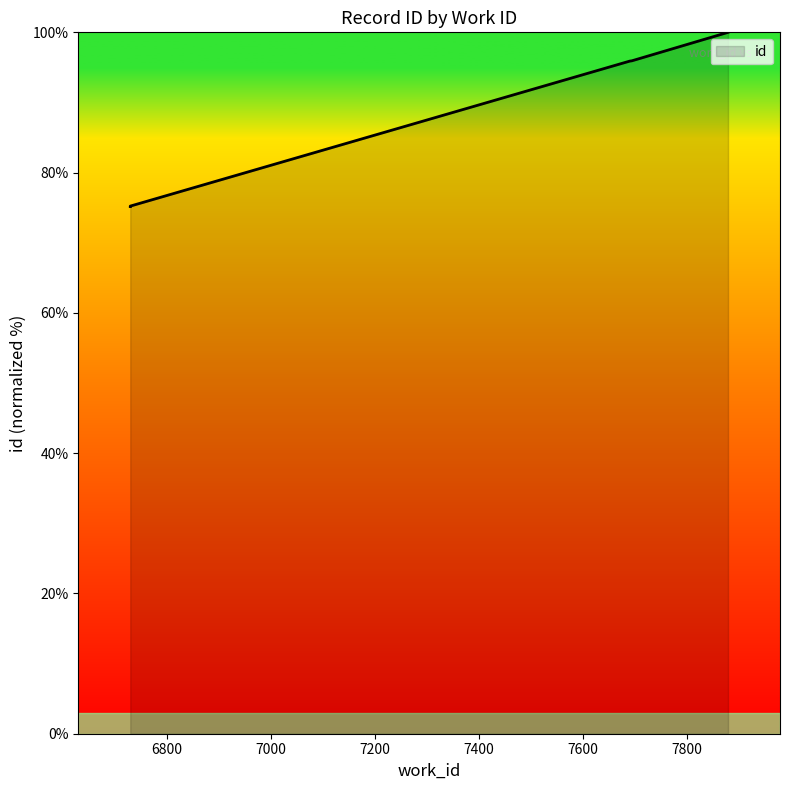

Where is the data nearest to the value 87?

7690